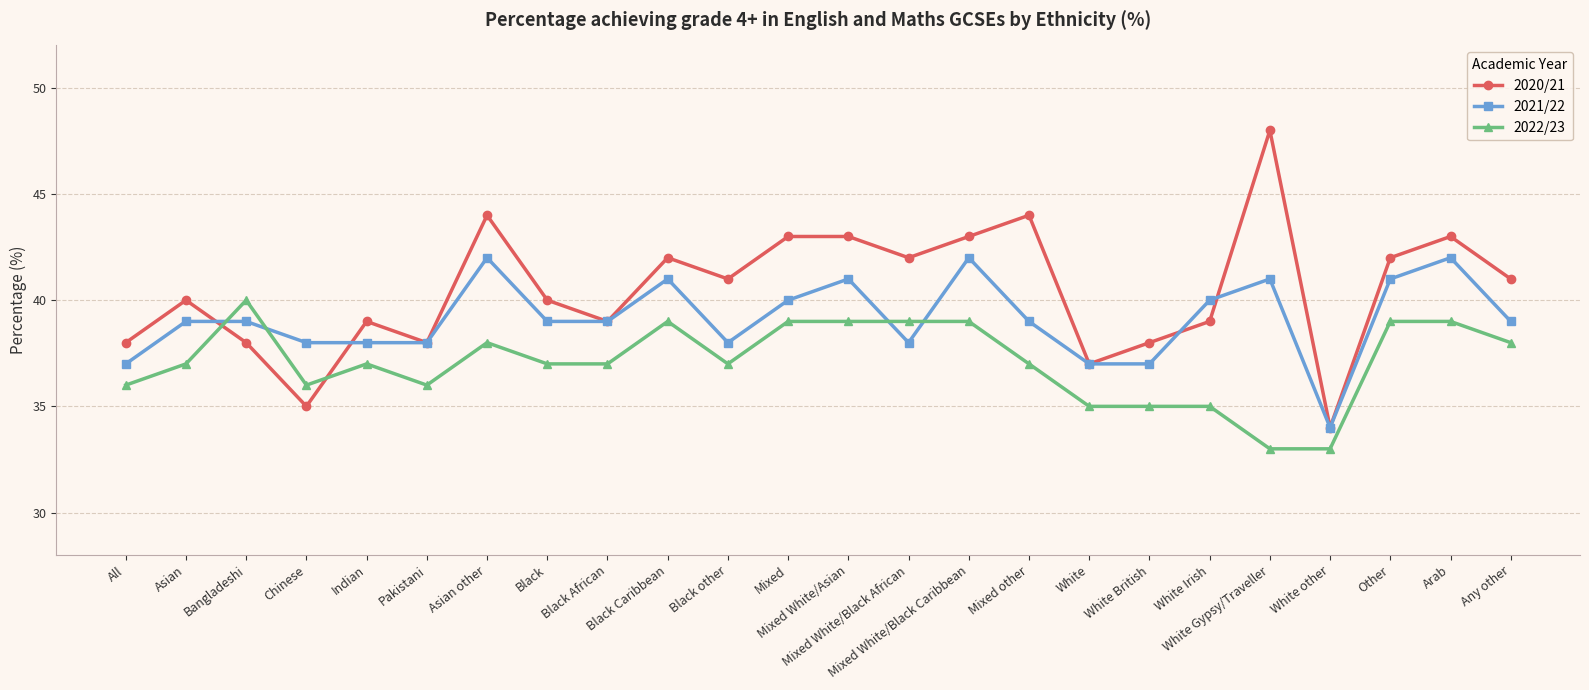

The 2022/23 series shows 10 at Bangladeshi. True or false?

False